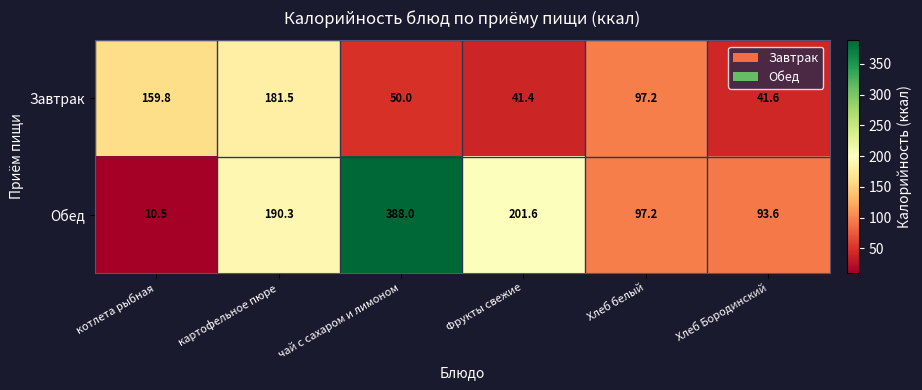

What is the approximate value of Завтрак at Фрукты свежие?

41.4